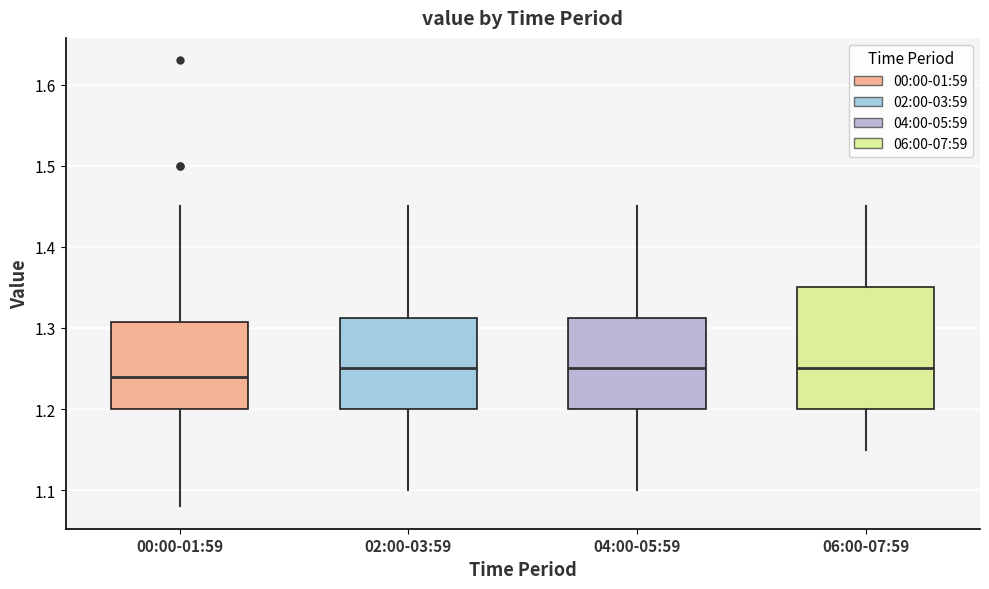

Comparing the boxes themselves (not the whiskers), which one is the tallest?

06:00-07:59